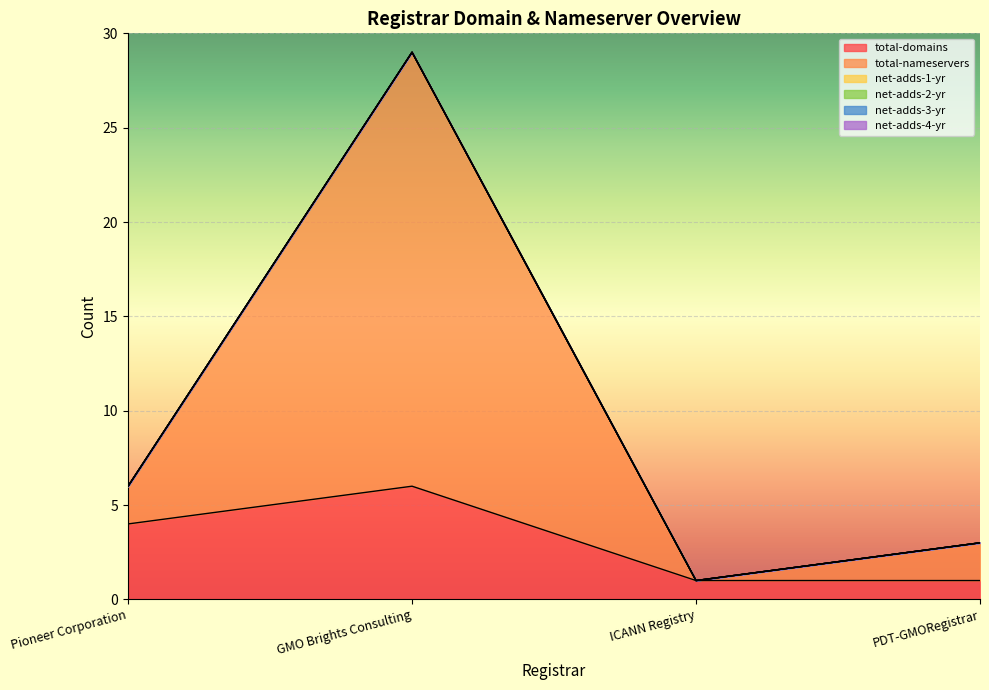

Does the chart display data point markers on the line(s)?

No